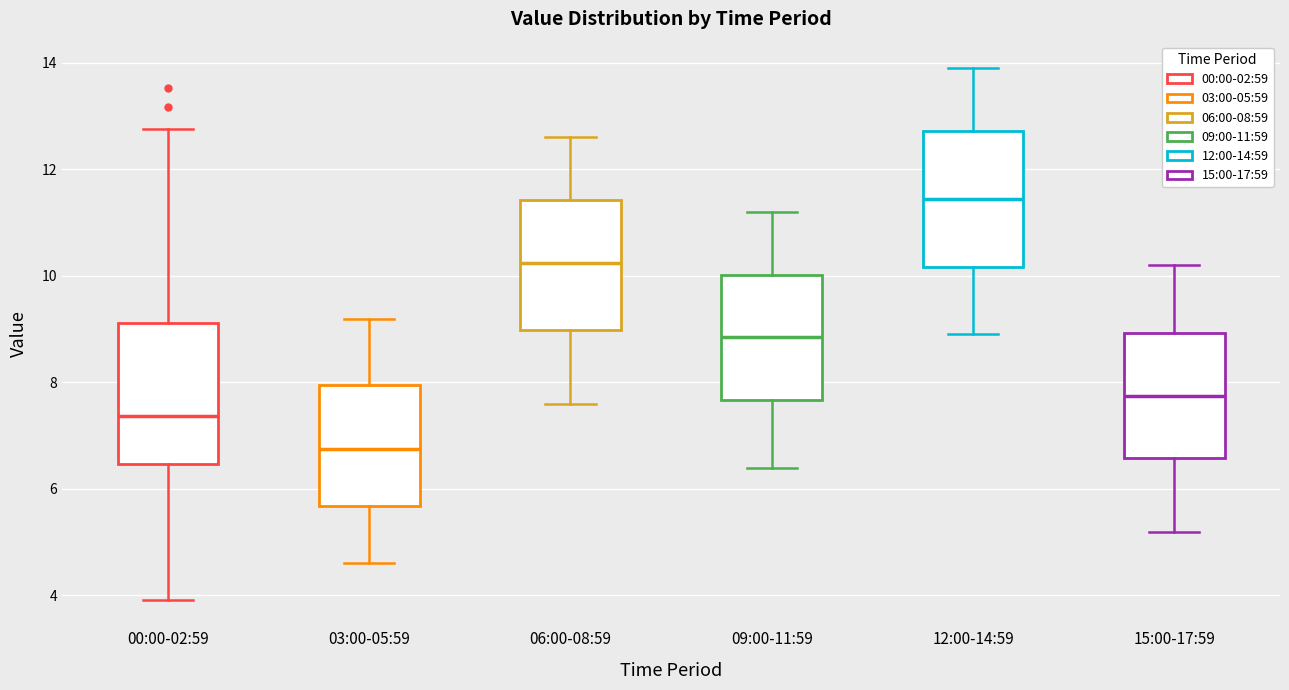

Reading left to right, transcribe this box plot: for each box, give where its median line is, the range the box spans, and where its two whiskers end, as read against the y-axis. The values are not printed on the chart, so give them approximately, as read against the axis.

00:00-02:59: median 7.4, box 6.4 to 9.2, whiskers 4.0 to 12.8
03:00-05:59: median 6.8, box 5.6 to 8.0, whiskers 4.6 to 9.2
06:00-08:59: median 10.2, box 9.0 to 11.4, whiskers 7.6 to 12.6
09:00-11:59: median 8.8, box 7.6 to 10.0, whiskers 6.4 to 11.2
12:00-14:59: median 11.4, box 10.2 to 12.8, whiskers 9.0 to 14.0
15:00-17:59: median 7.8, box 6.6 to 9.0, whiskers 5.2 to 10.2